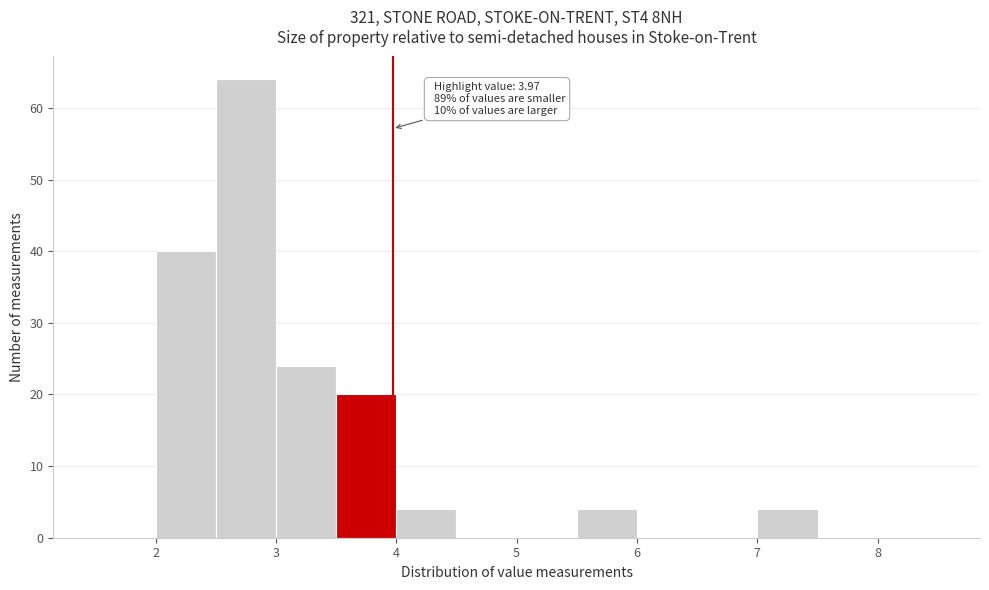

Over which range of the x-axis is the bar tallest?

2.5 to 3.0